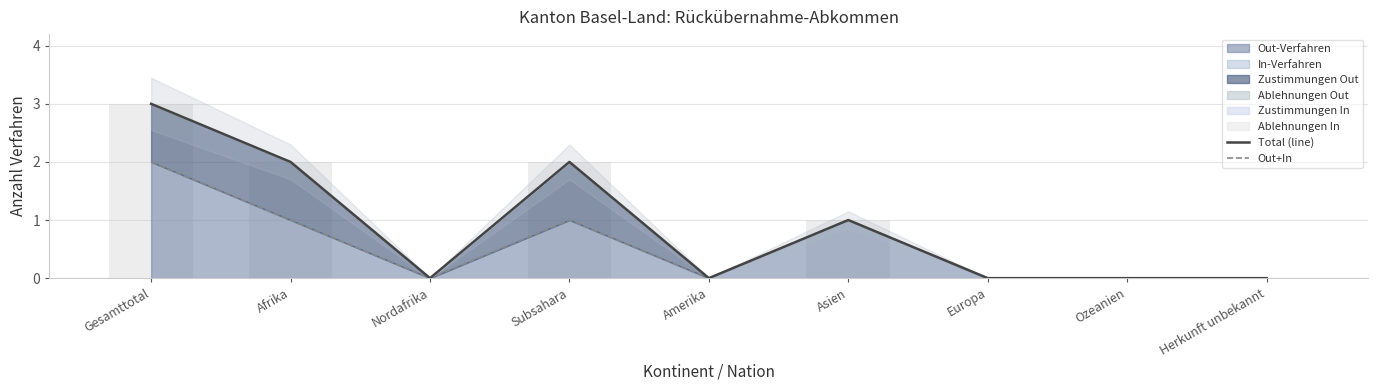

What is the approximate value of Total (line) at Subsahara?

2